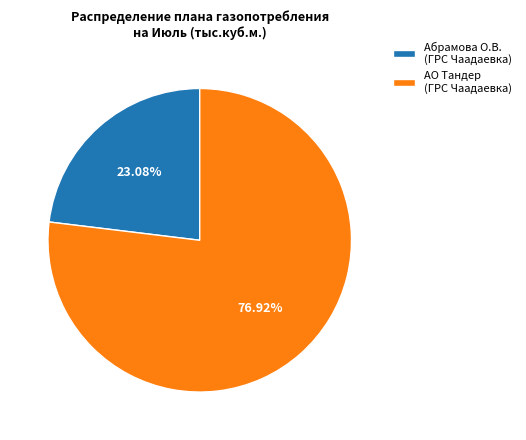

Do АО Тандер (ГРС Чаадаевка) and Абрамова О.В. (ГРС Чаадаевка) together represent more than half of the pie?

Yes